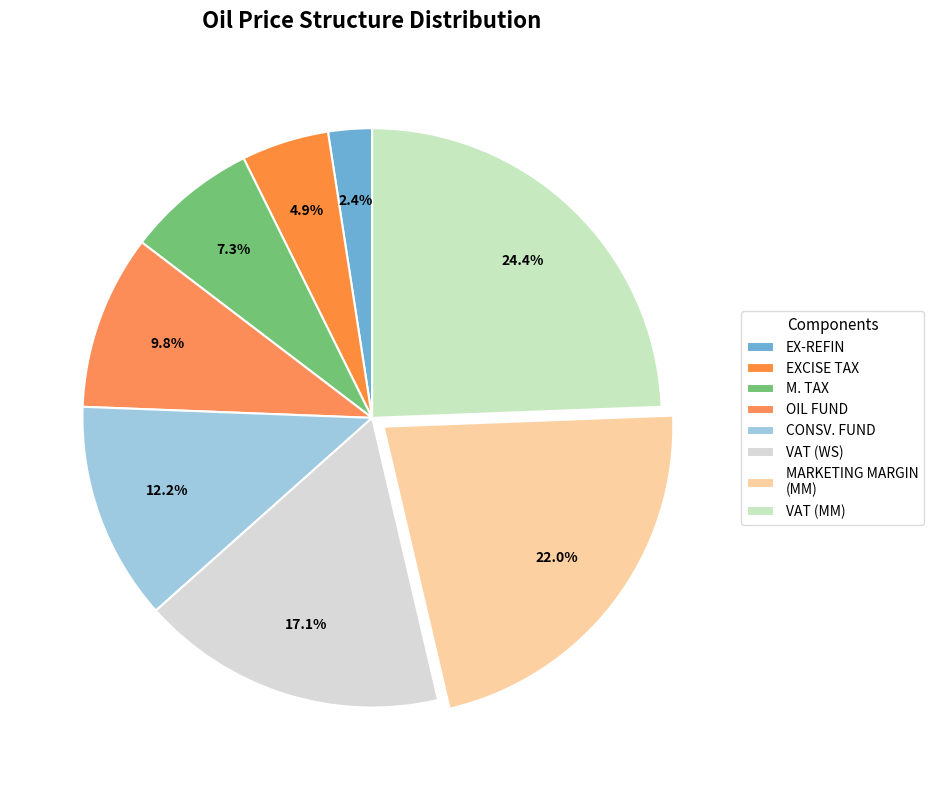

How many segments does this pie chart have?

8